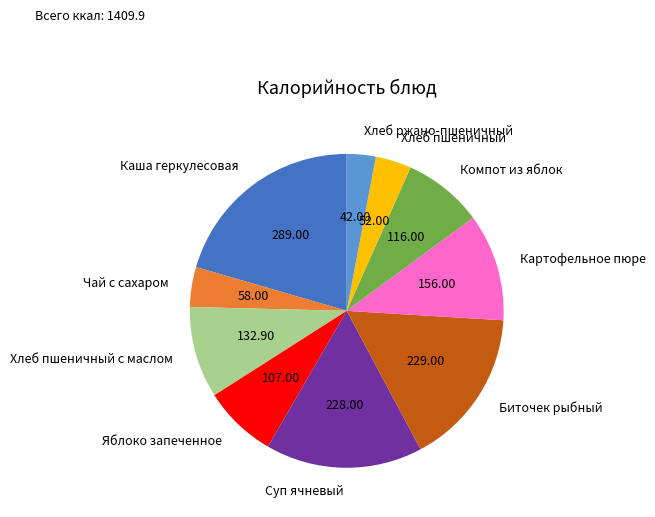

Is Картофельное пюре the majority of the pie?

No